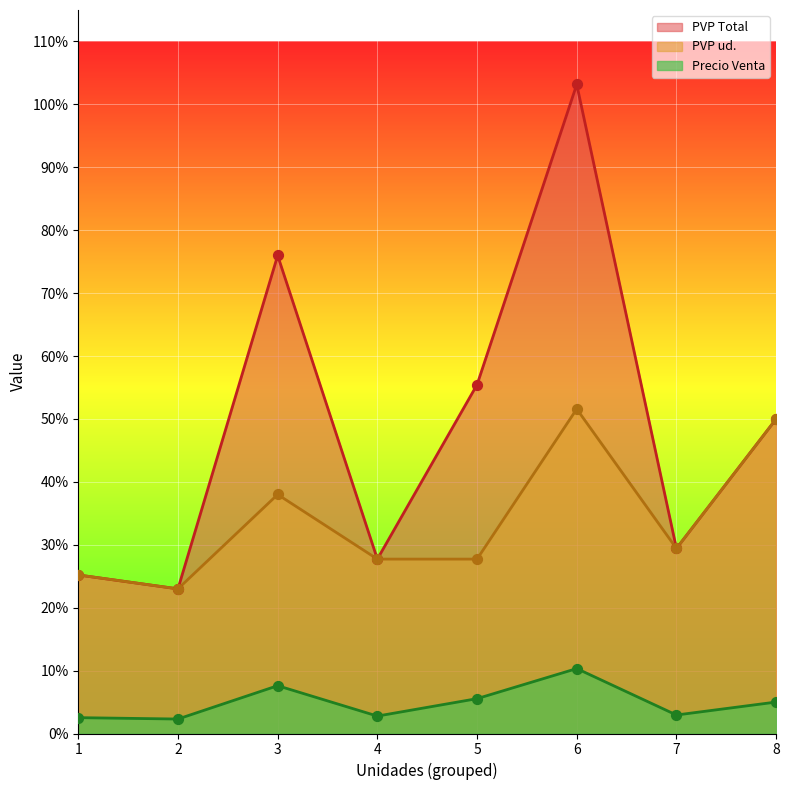

At which category is the sum across all series the highest?

6